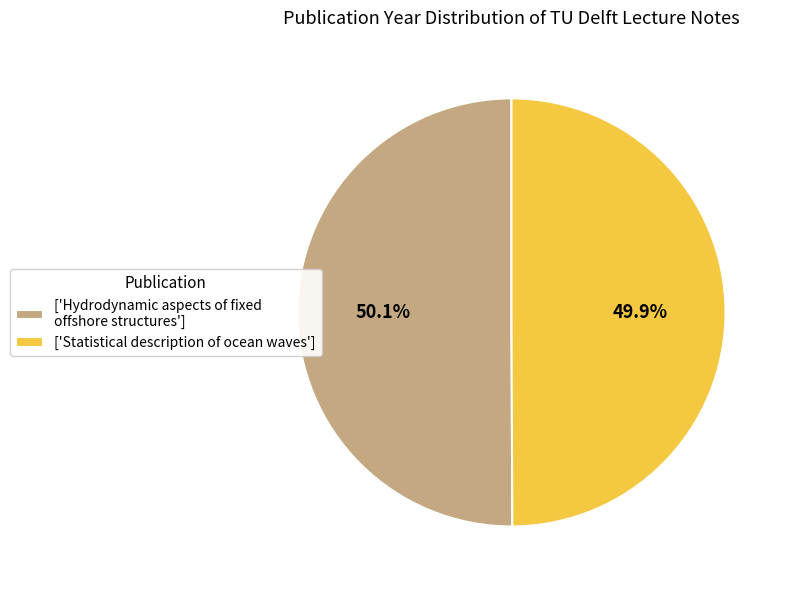

Combined, do ['Statistical description of ocean waves'] and ['Hydrodynamic aspects of fixed offshore structures'] account for over 50%?

Yes